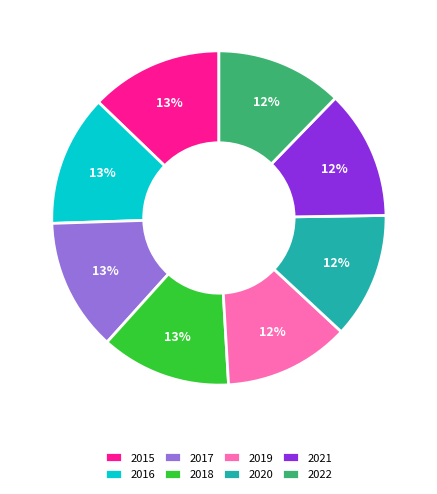

Does 2022 represent more than half of the total?

No